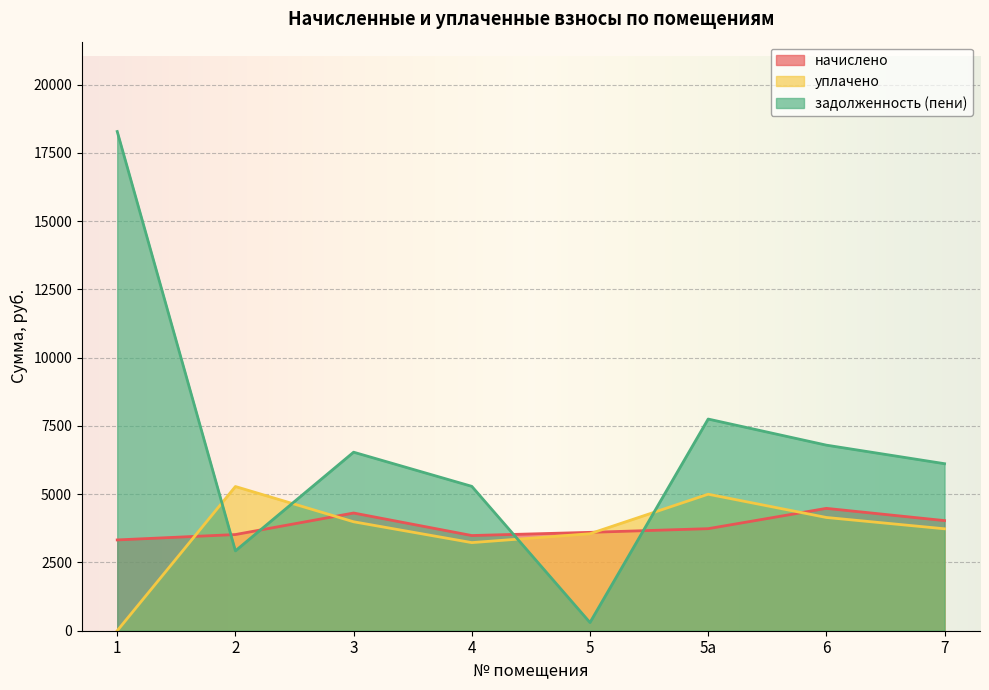

How many lines are shown in the chart?

3